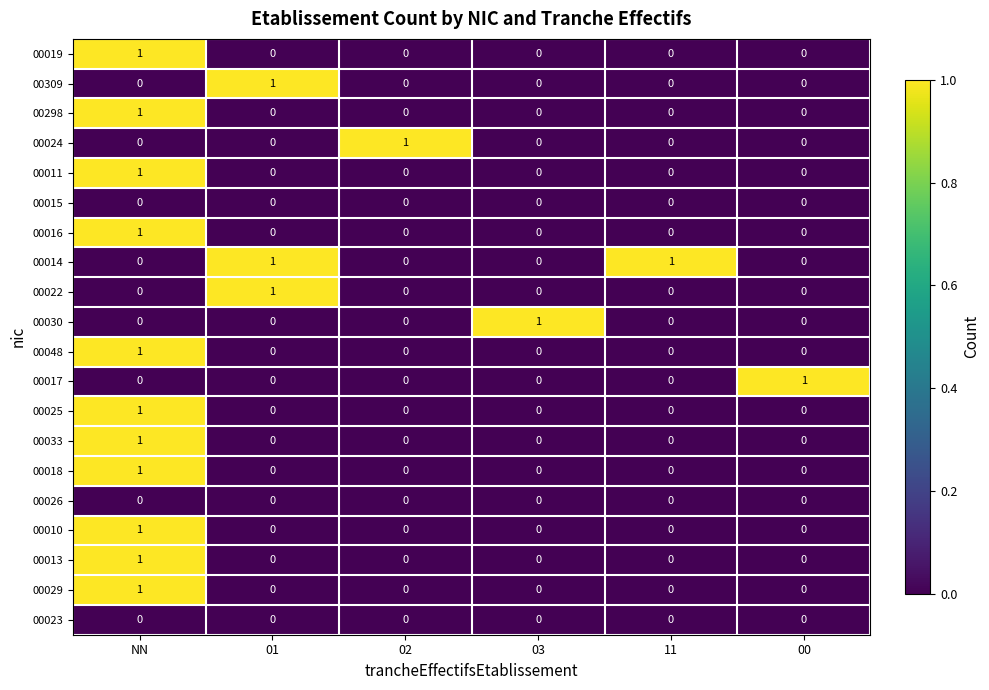

Is it true that 00017 equals 0 at 11?

True